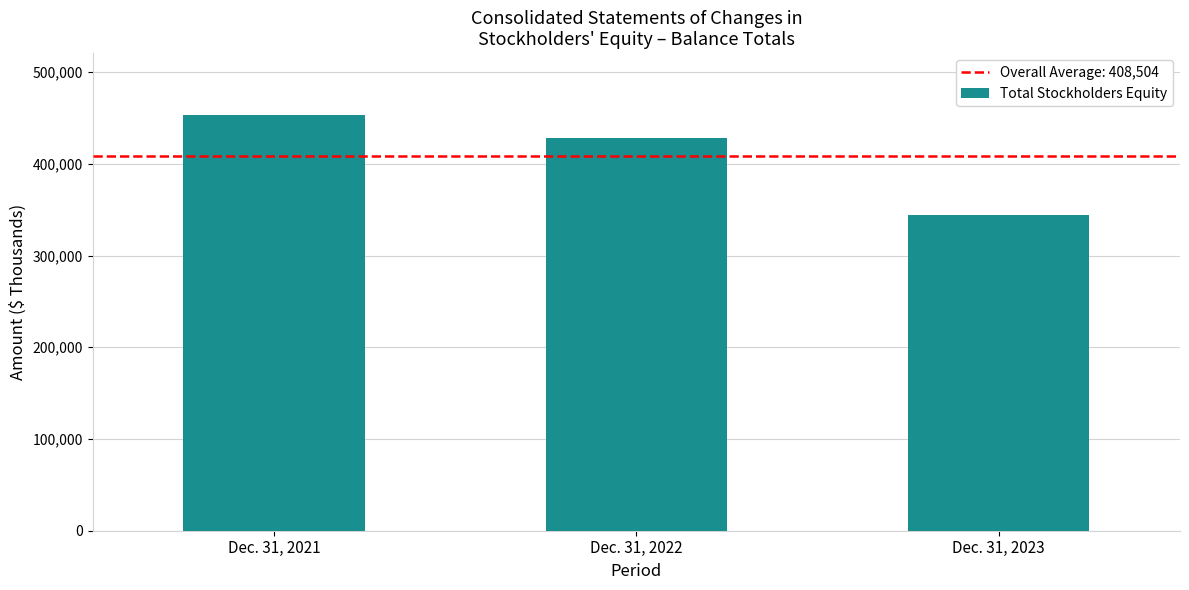

Which has a higher value, Dec. 31, 2023 or Dec. 31, 2022?

Dec. 31, 2022